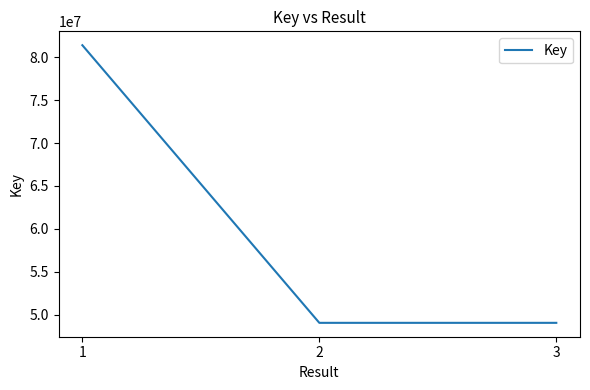

What is the minimum value shown in the chart?

49074862